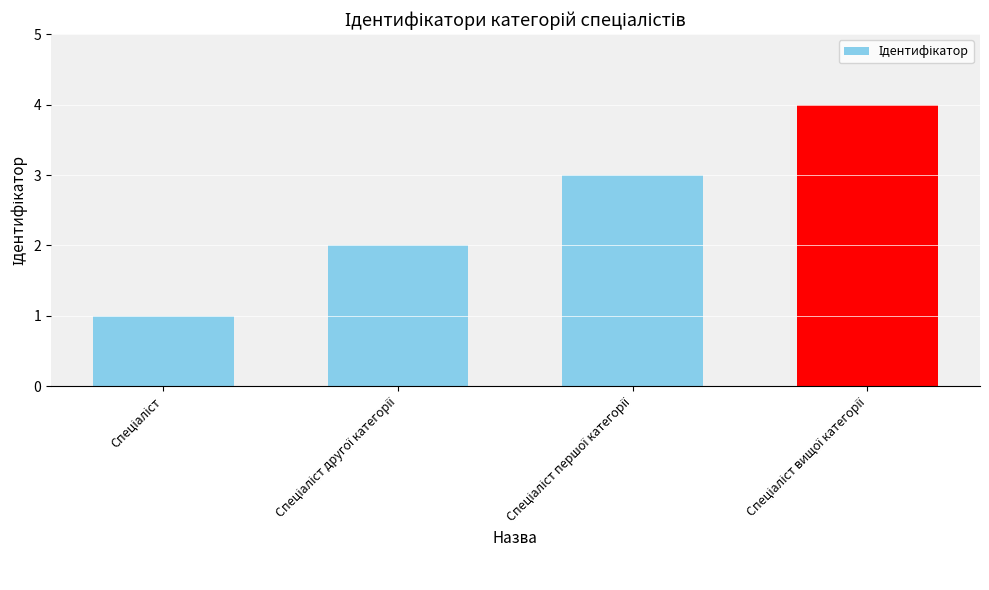

What is the sum of all values?

10